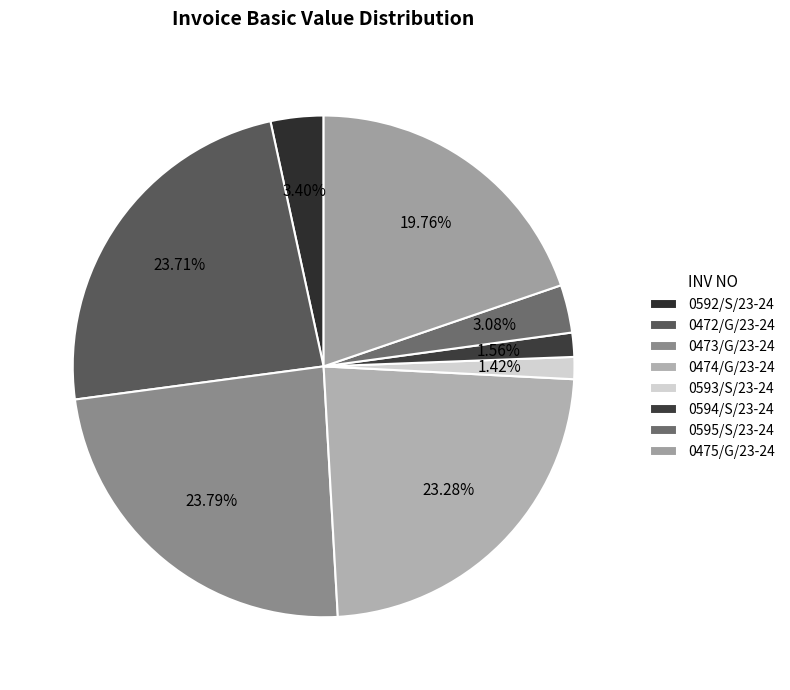

Approximately how many times larger is the value at 0475/G/23-24 compared to 0473/G/23-24?

0.8